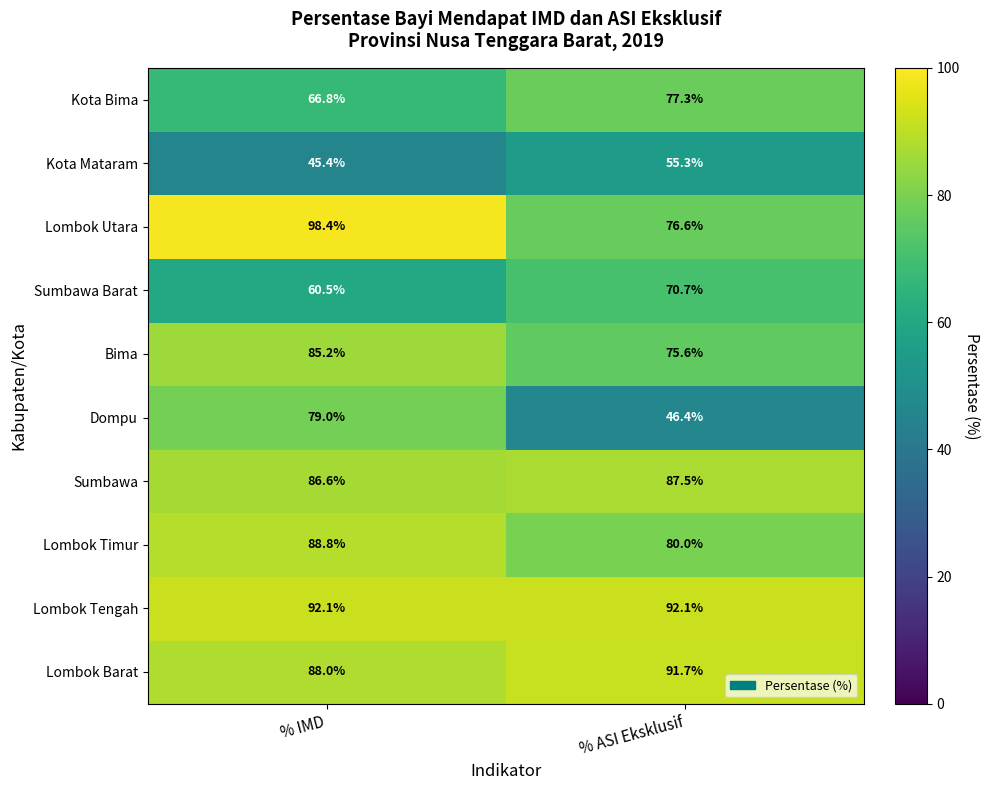

At which label does Sumbawa reach its peak?

% ASI Eksklusif